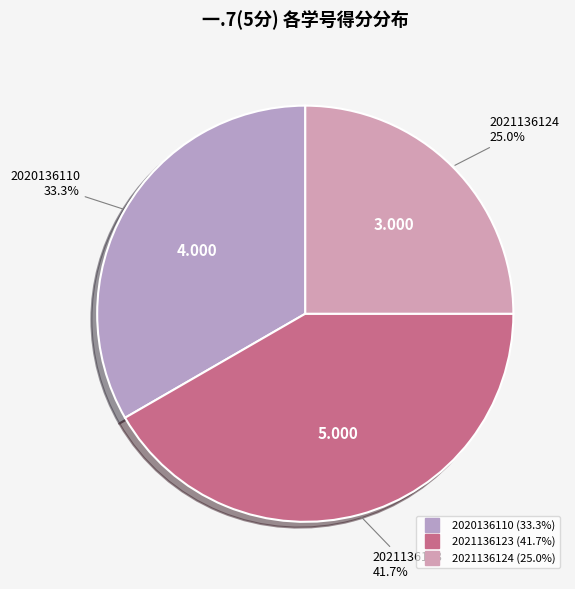

To the nearest percent, what portion does 2020136110 represent?

33%